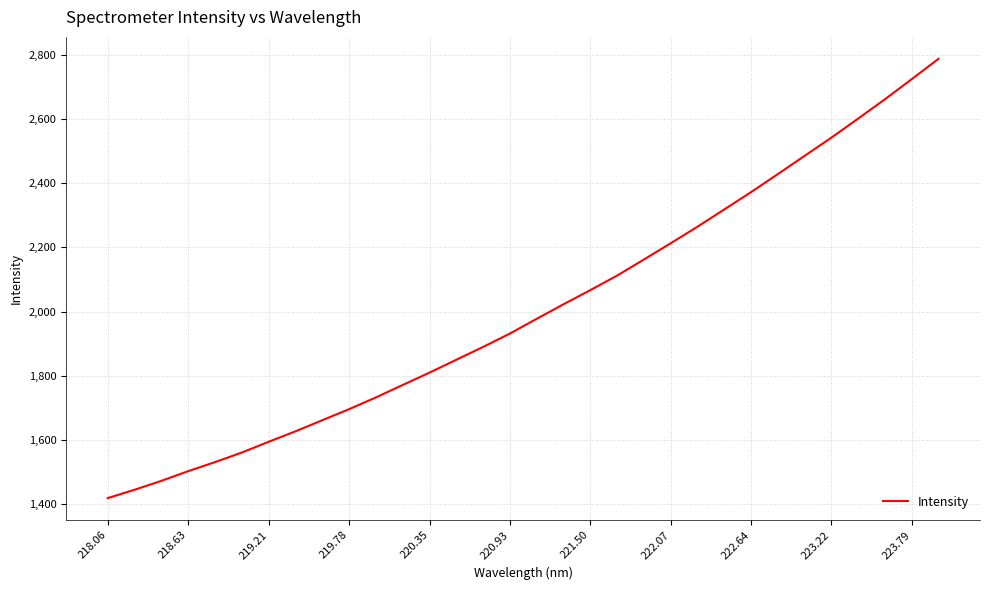

Reading left to right, transcribe all the data shown in this chart.

1419.0	1445.0	1472.8	1502.9	1531.2	1561.0	1594.5	1627.1	1661.7	1696.2	1732.7	1771.5	1810.1	1850.1	1890.1	1931.7	1977.7	2023.0	2067.0	2112.3	2162.4	2213.0	2264.6	2318.3	2372.2	2428.4	2485.3	2542.0	2601.4	2661.6	2724.2	2787.5